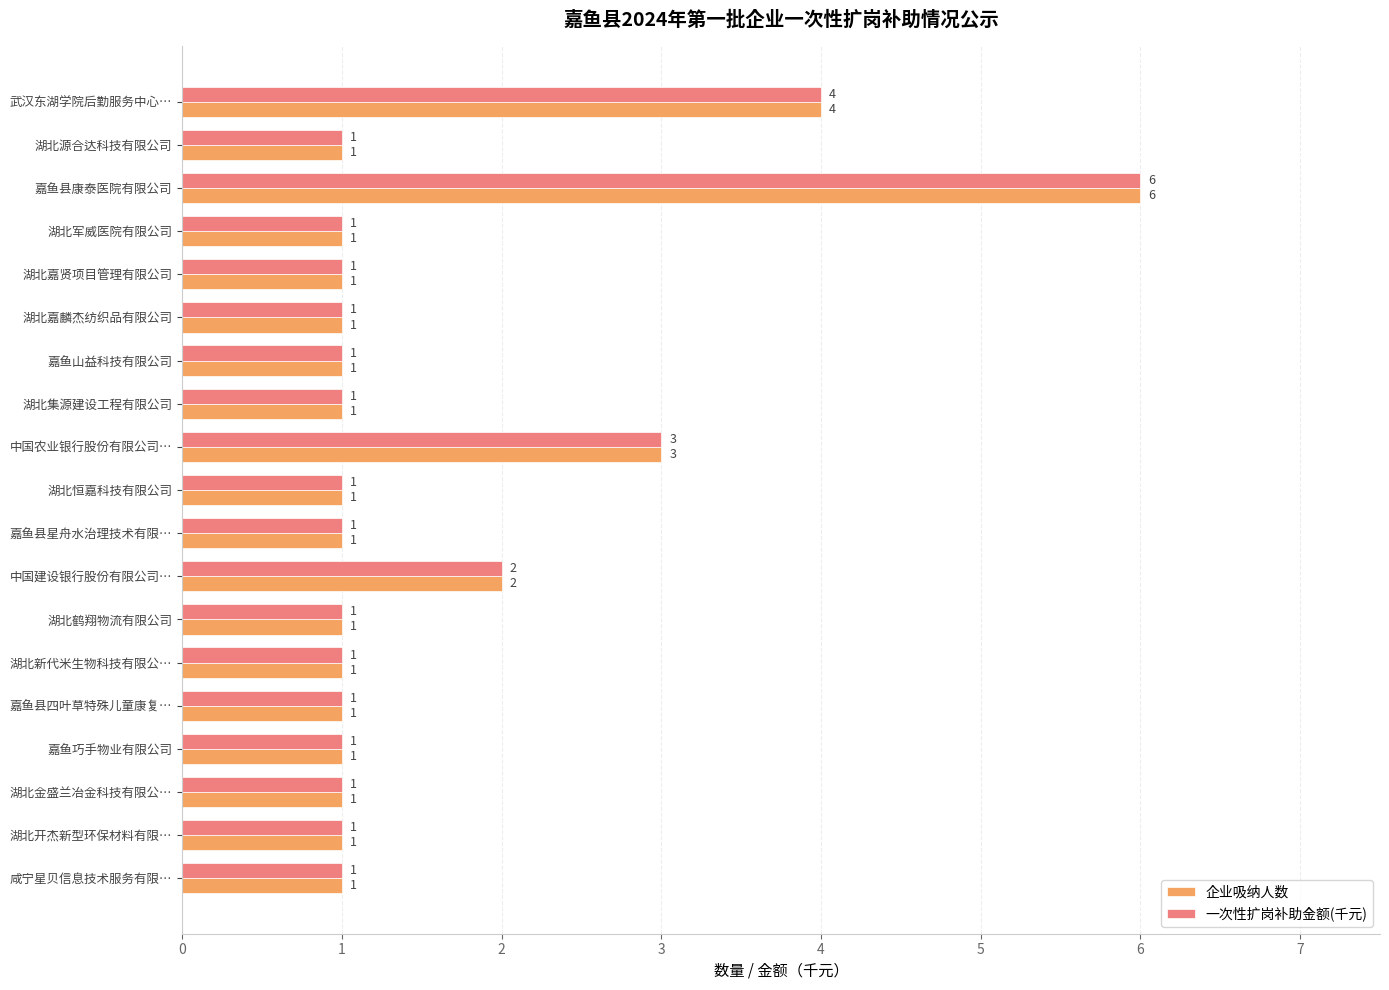

What value does the 一次性扩岗补助金额(千元) series have at 武汉东湖学院后勤服务中心…?

4